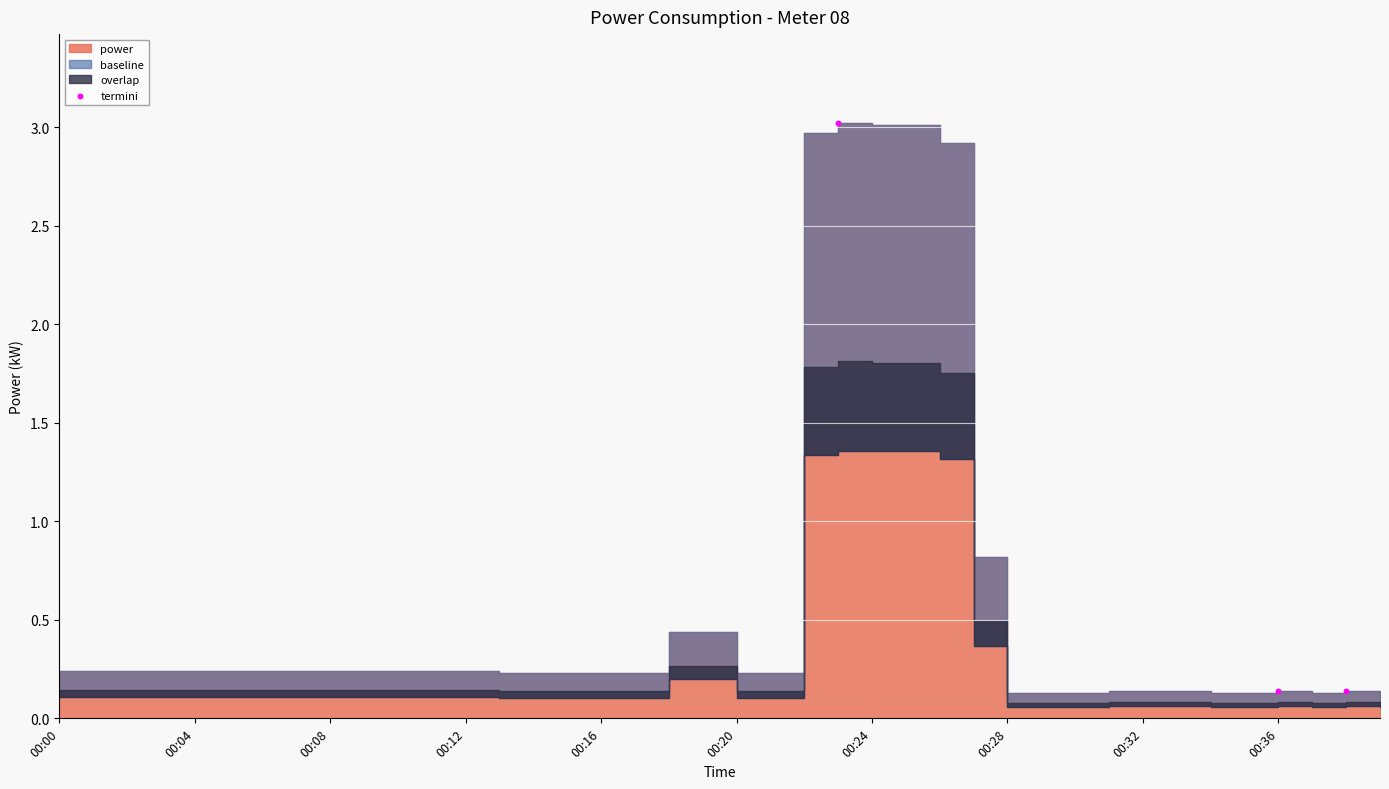

What is the average X value?

32.3